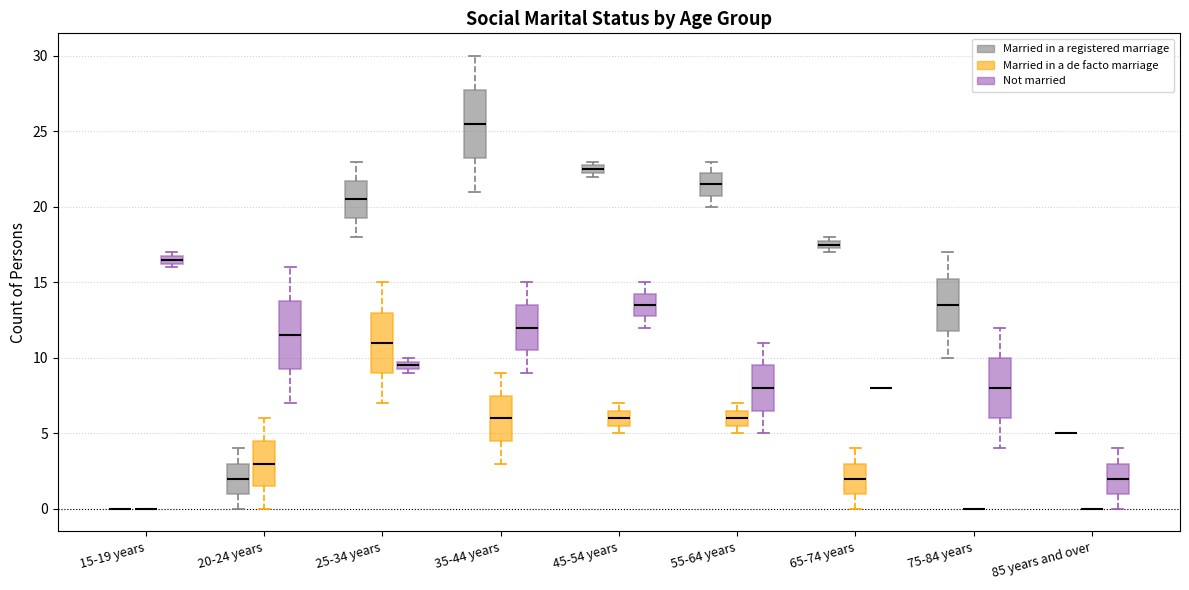

Where does the median line of the box for 25-34 years (Married in a de facto marriage) sit on the y-axis? The values are not printed on the chart, so give them approximately, as read against the axis.

11.0